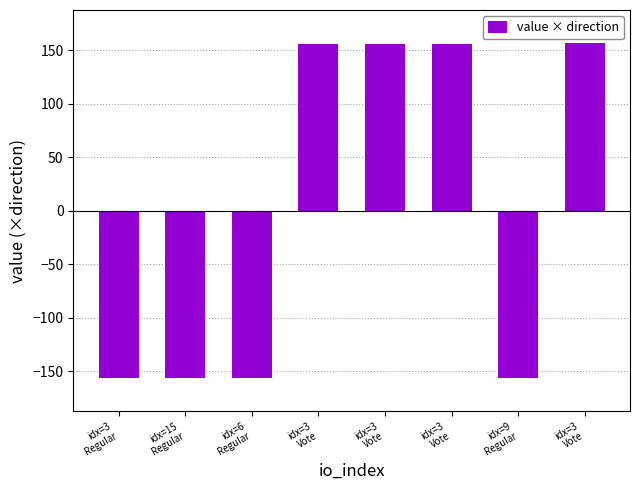

Are the bars grouped side by side (vs. stacked)?

No